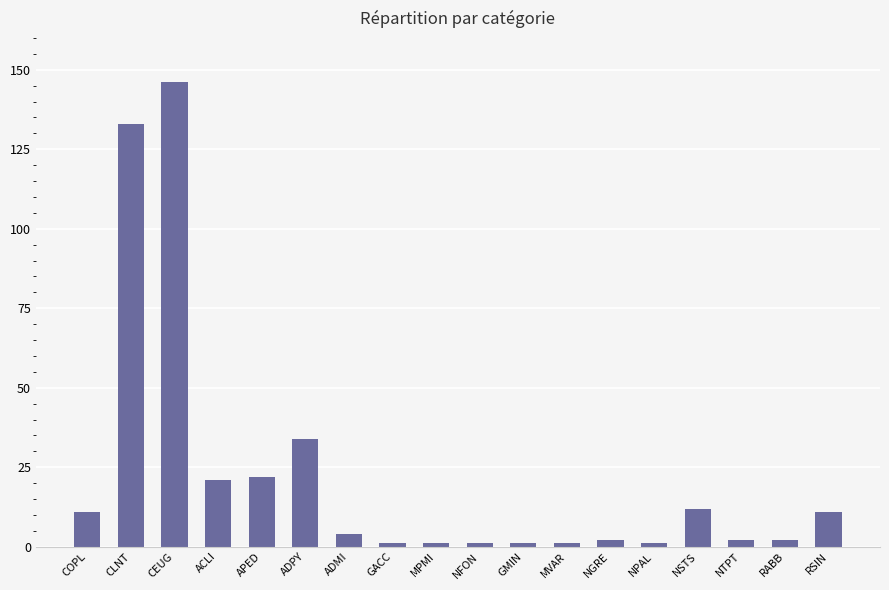

Are the bars grouped side by side (vs. stacked)?

No